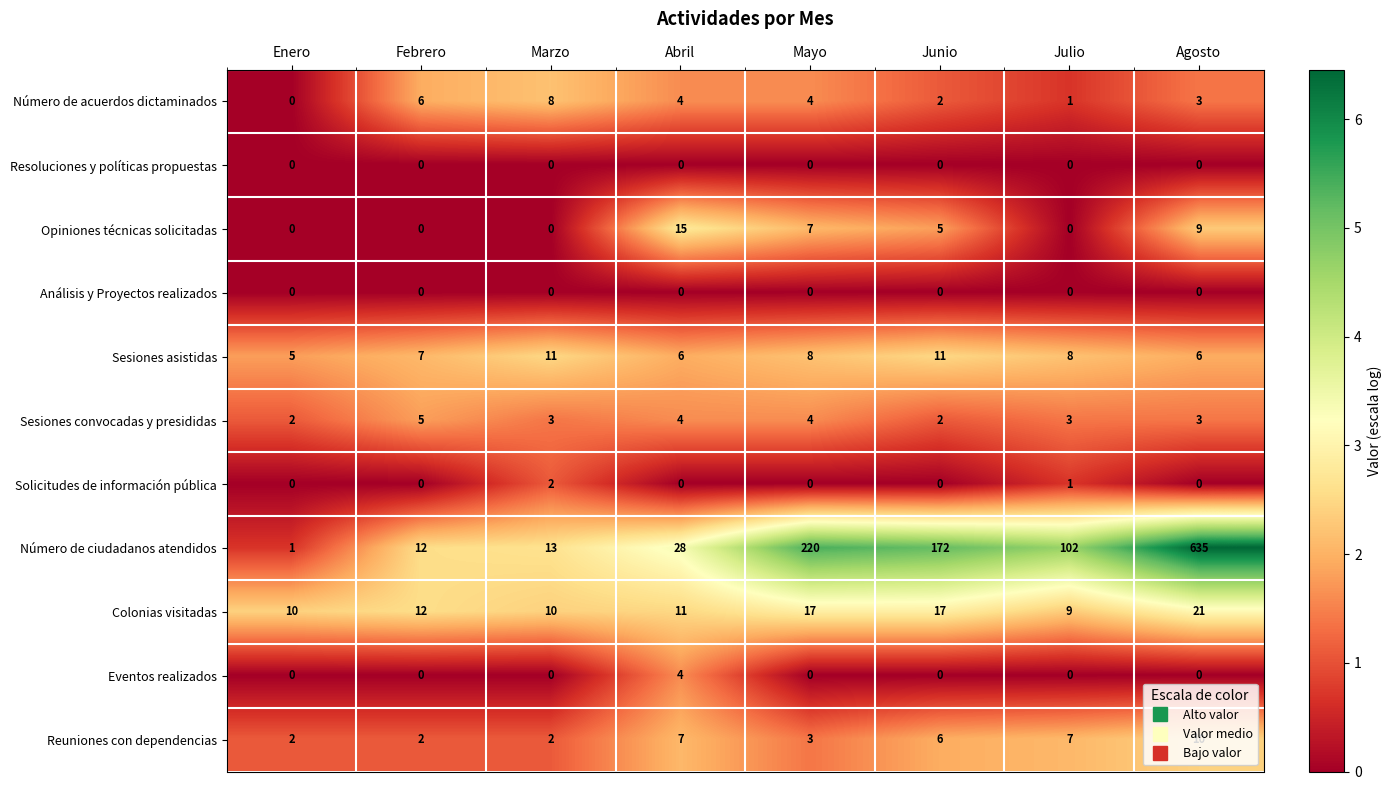

Which label corresponds to the largest value in the chart?

Agosto